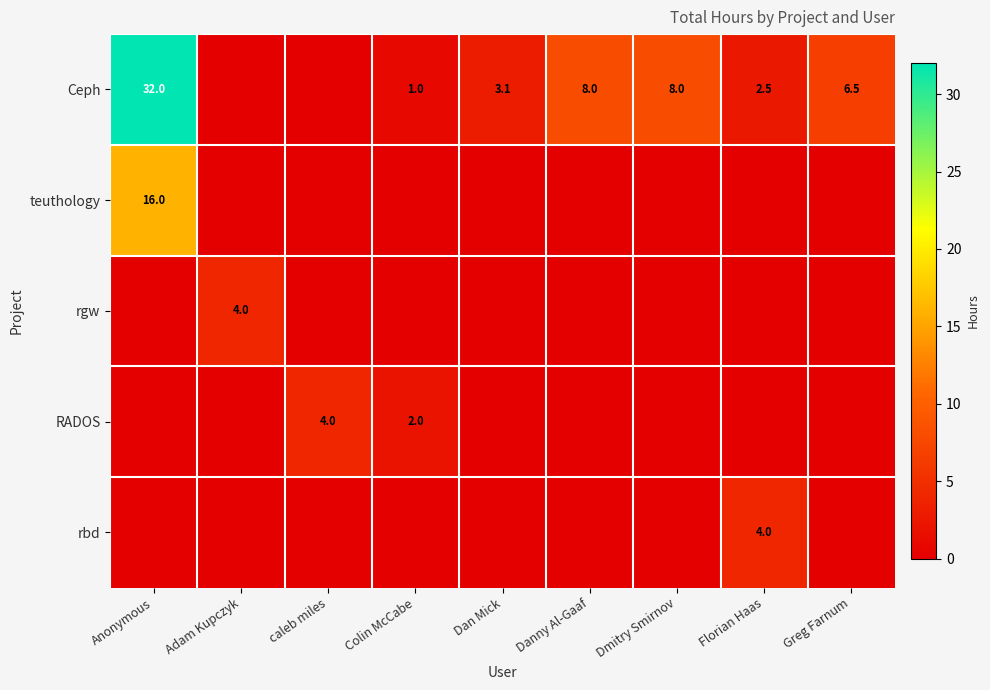

The Ceph series shows 8.0 at Dmitry Smirnov. True or false?

True